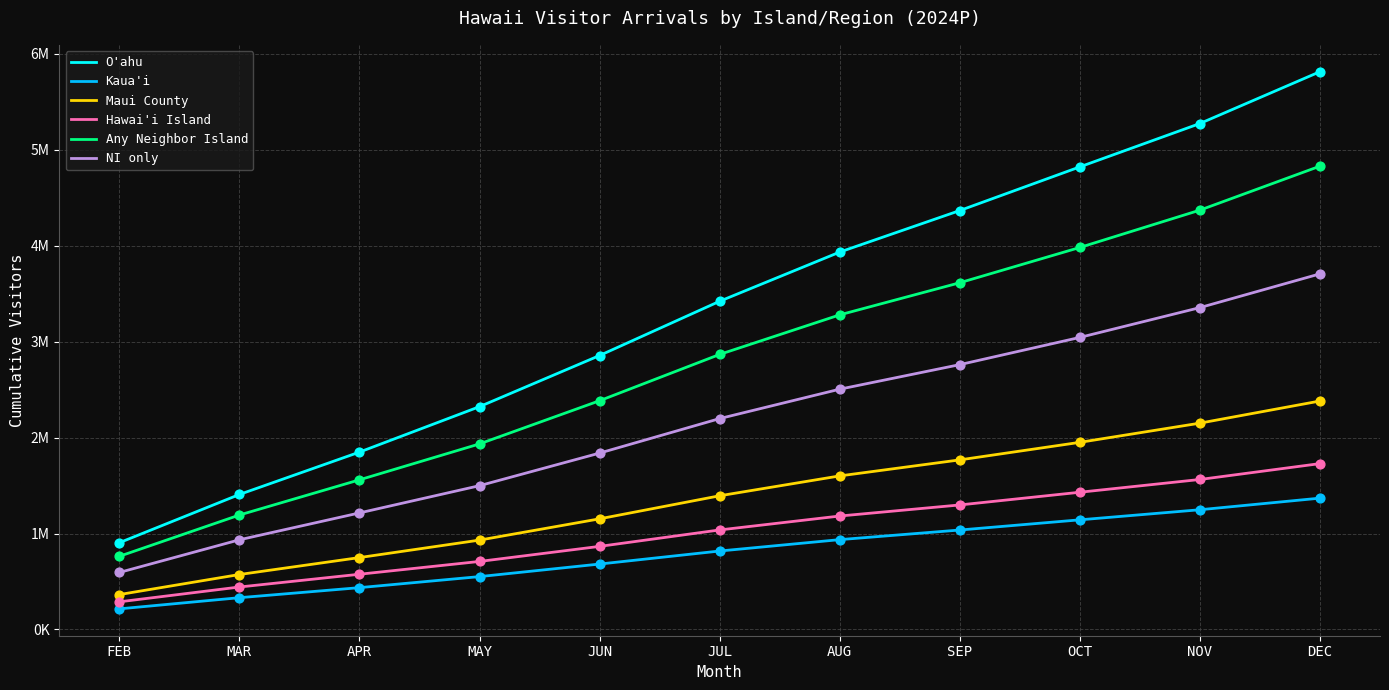

What is the total value across all series at FEB?

3127849.1